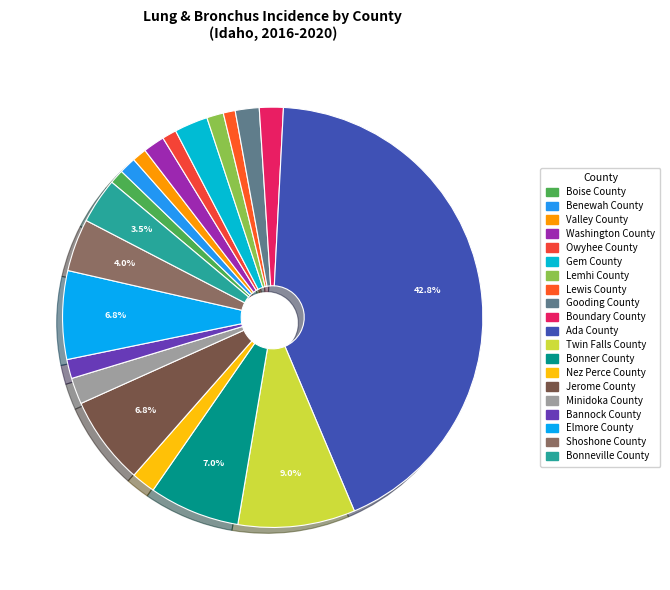

How many segments does this pie chart have?

20